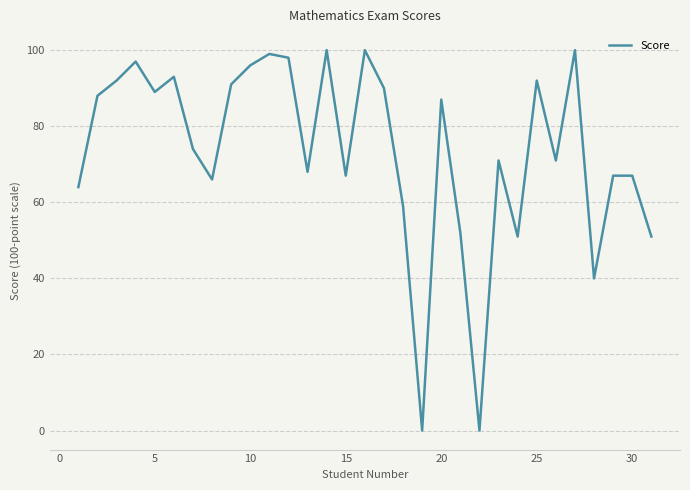

What is the difference between the maximum and minimum values?

100